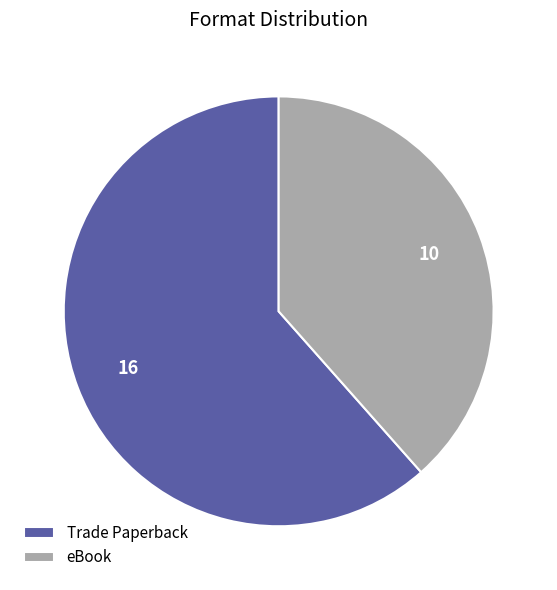

The eBook slice represents 44% of the pie. True or false?

False